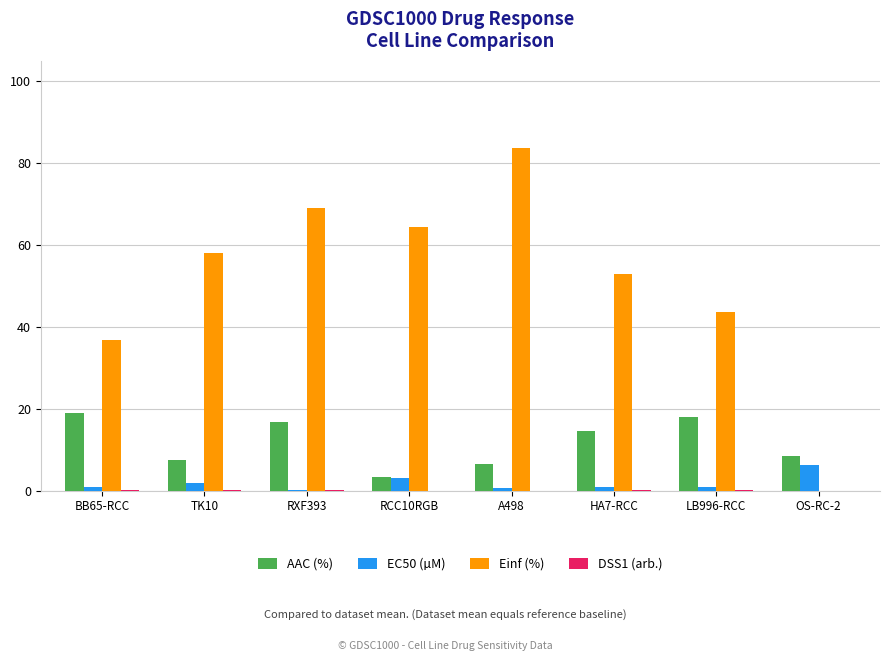

How many values in Einf (%) are above zero?

7